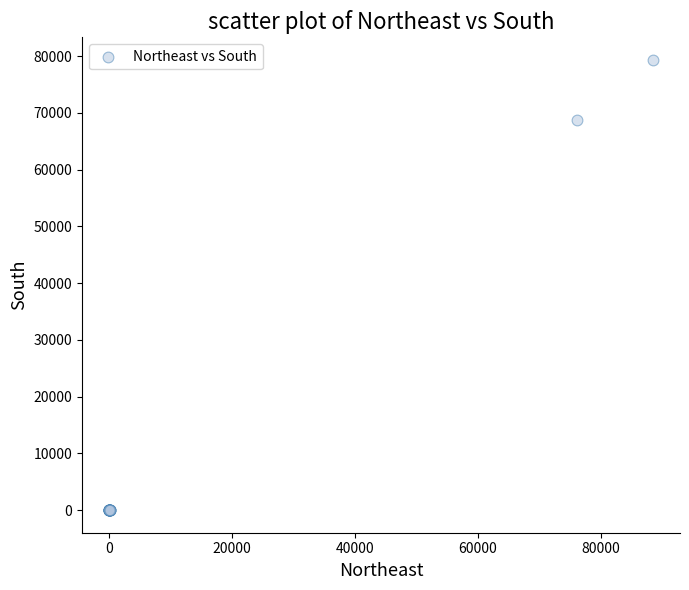

What Y value in the scatter plot is closest to 39674?

68669.0